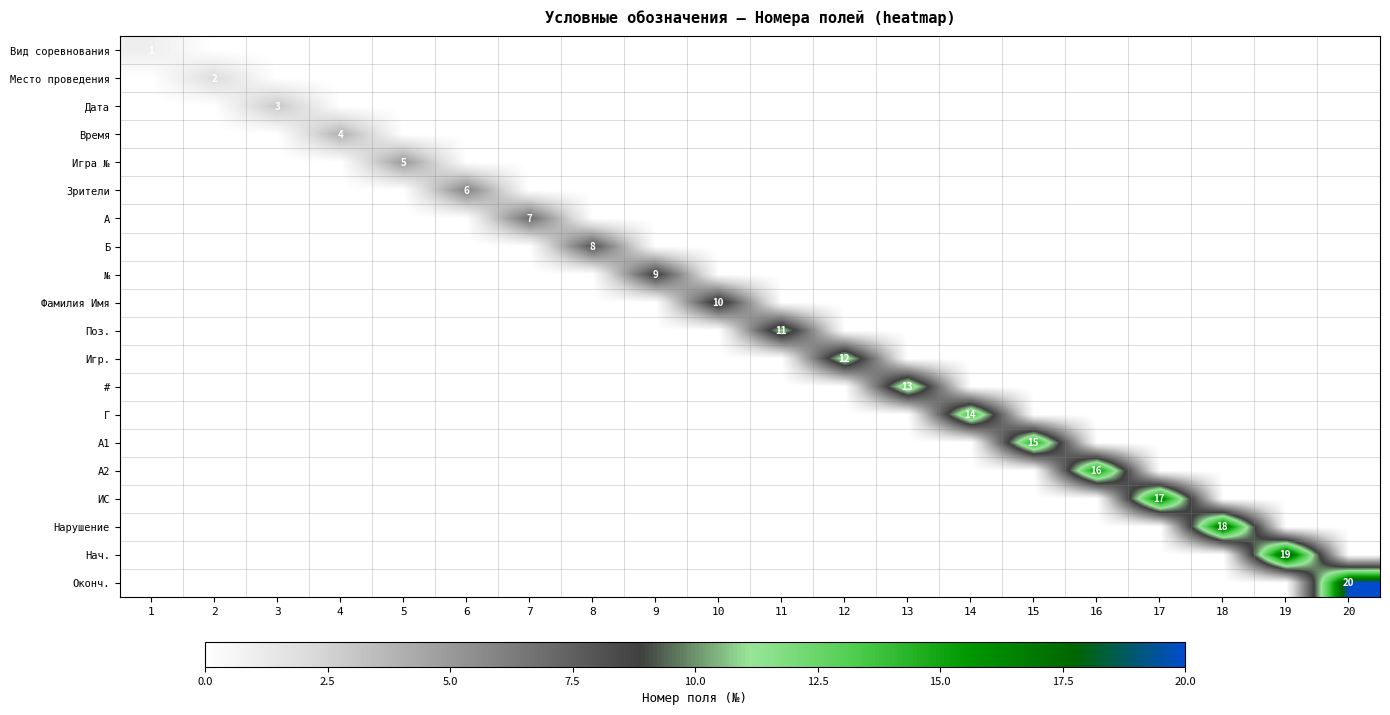

Which label corresponds to the smallest value in the chart?

2